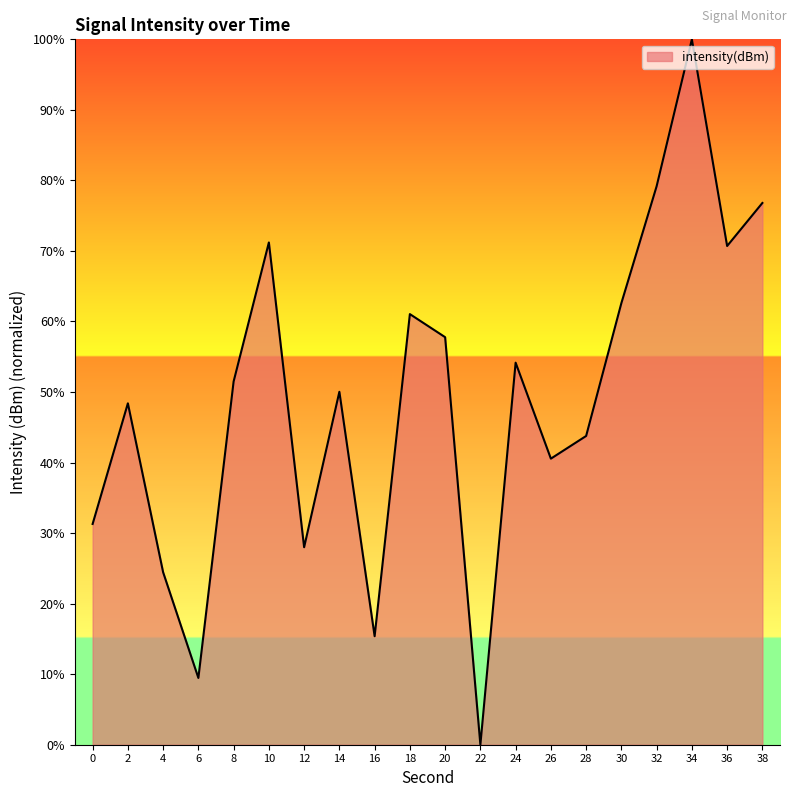

Is it true that the value at 16 is 6.4?

False